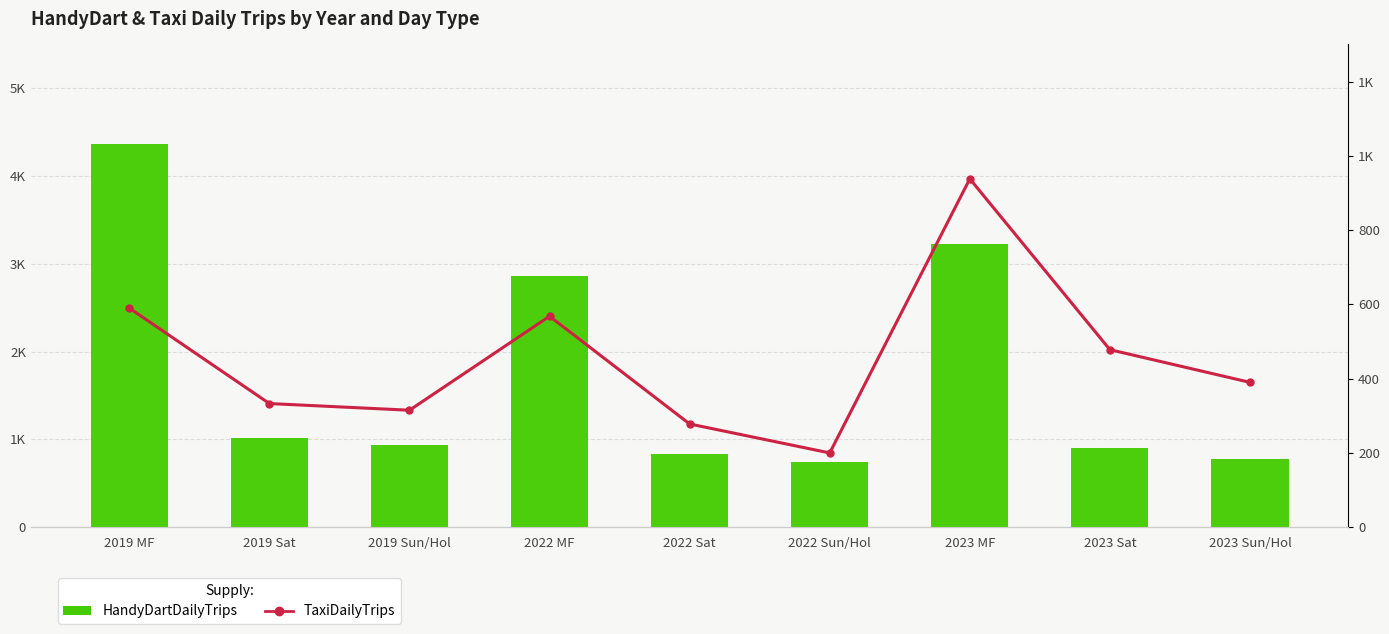

The value of HandyDartDailyTrips at 2019 Sun/Hol is 283. True or false?

False